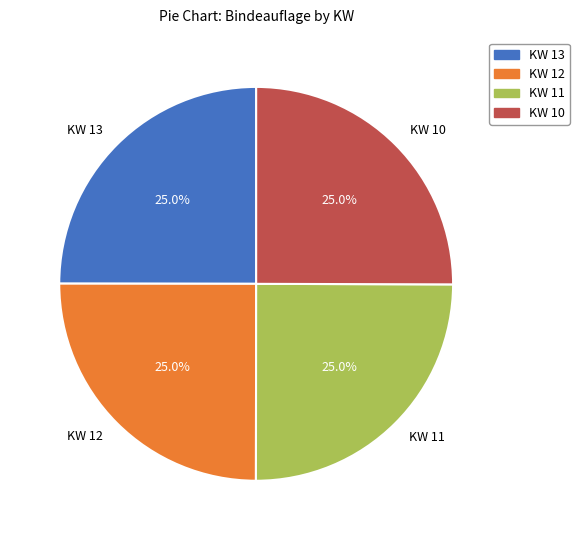

Is there any slice that represents more than half of the pie?

No